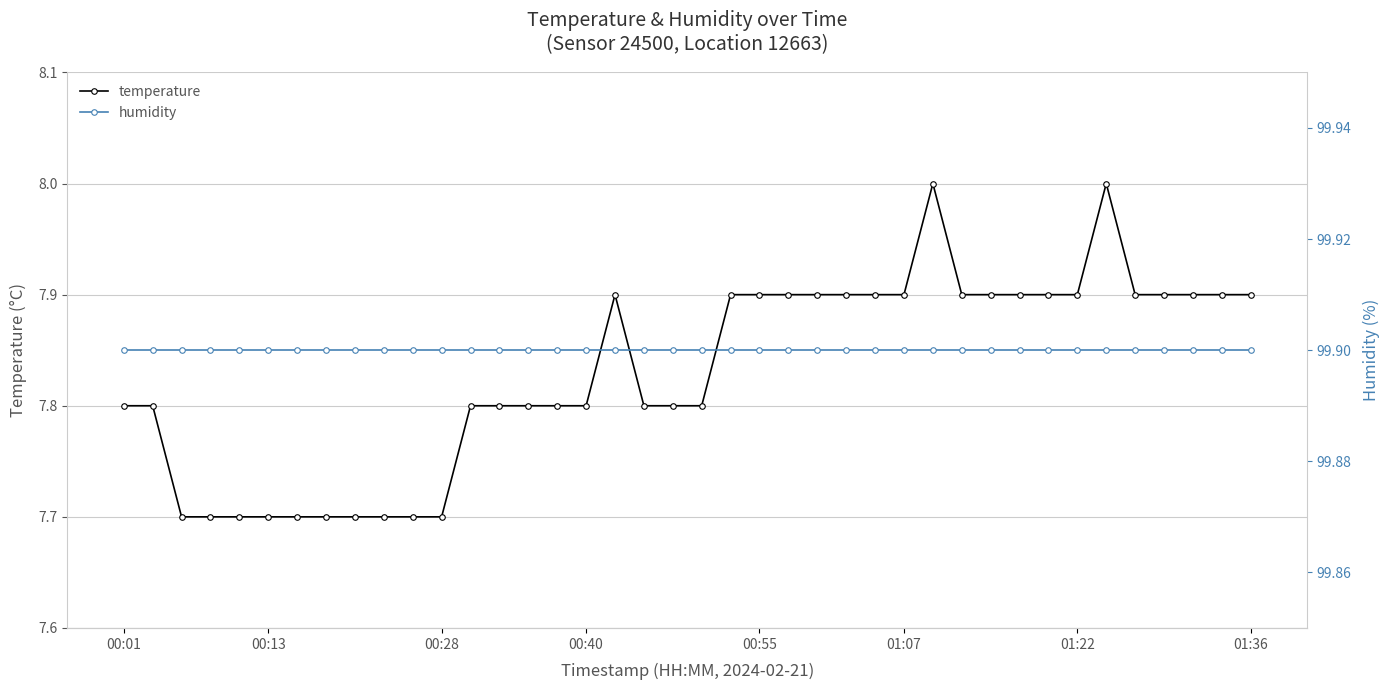

Rank the series by their average value, from lowest to highest.

temperature, humidity